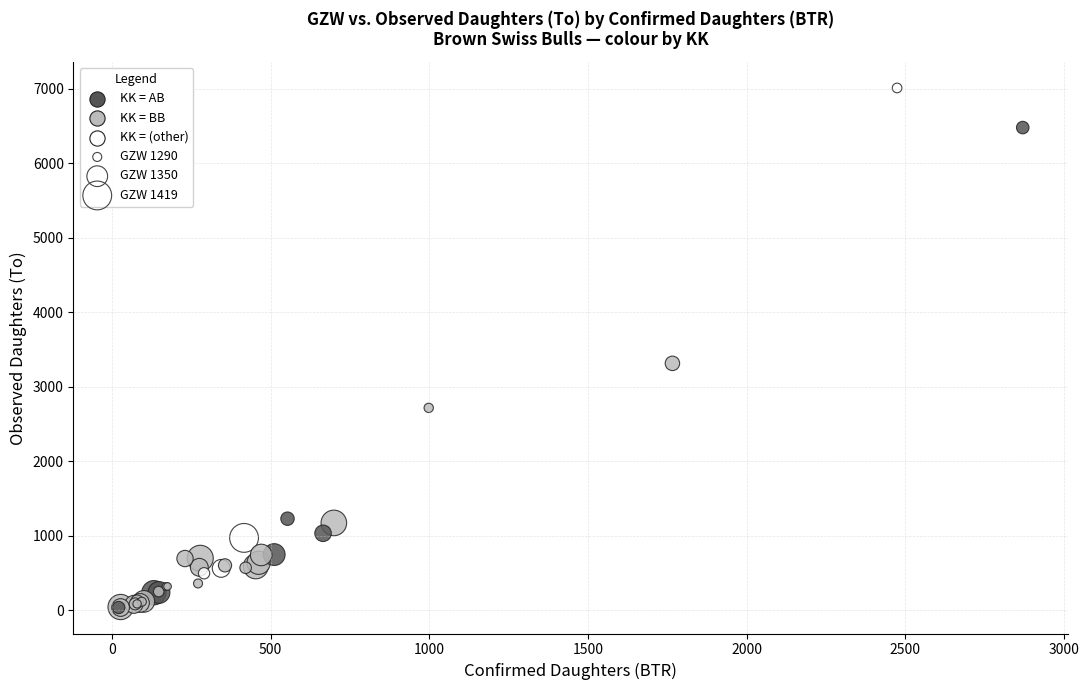

What Y value in the scatter plot is closest to 3522?

3313